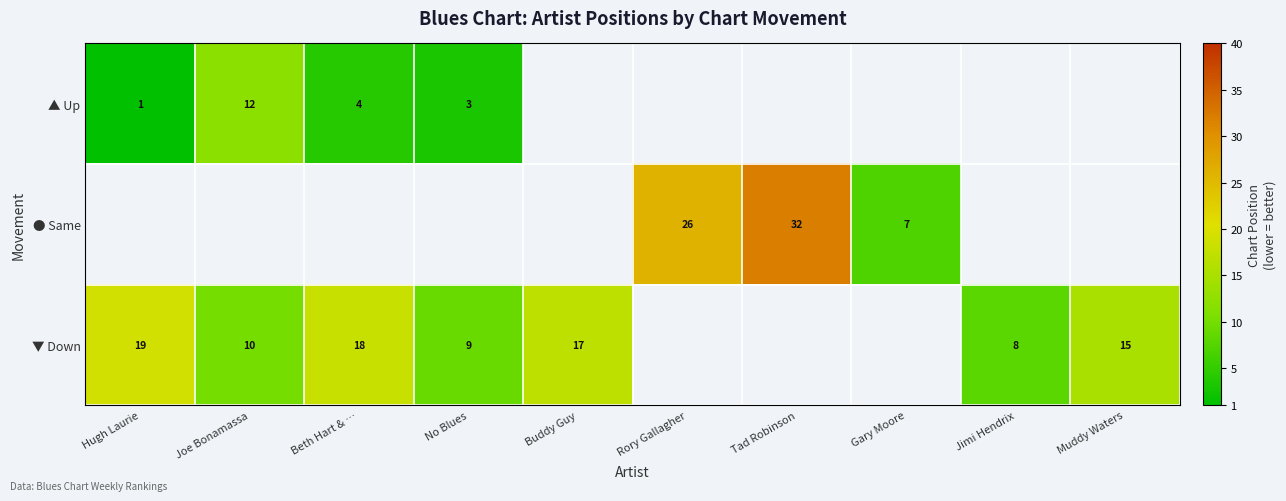

At how many categories does at least one series exceed 27?

1